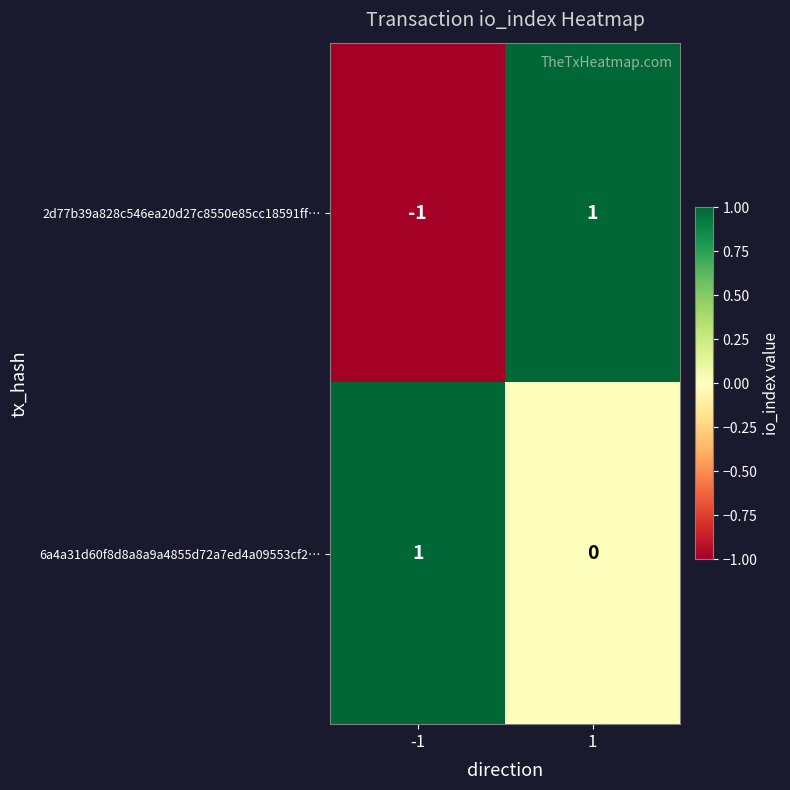

Reading left to right, transcribe all the data shown in this chart.

2d77b39a828c546ea20d27c8550e85cc18591ff…: -1	1
6a4a31d60f8d8a8a9a4855d72a7ed4a09553cf2…: 1	0